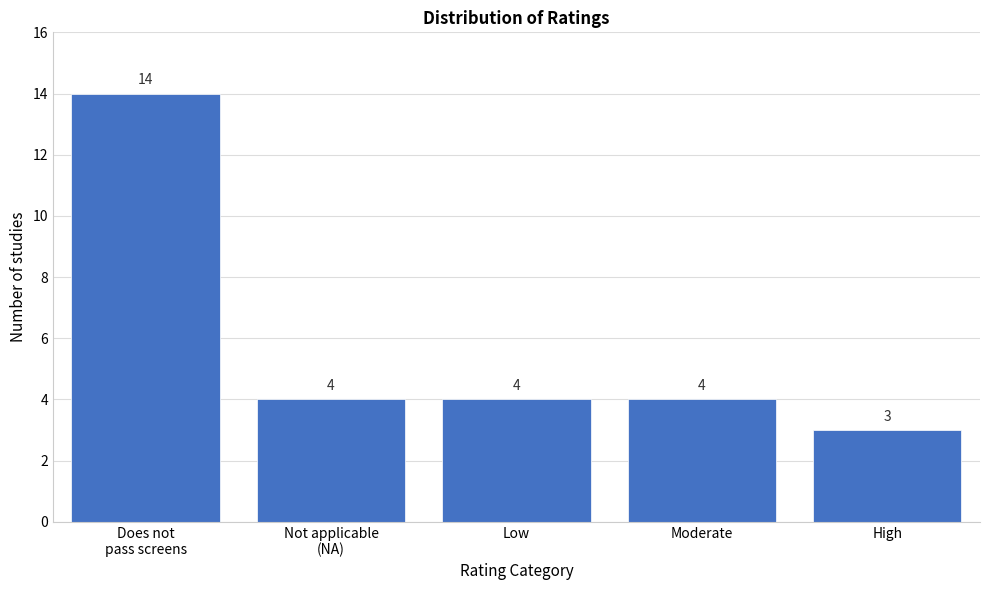

Reading left to right, list all the values displayed in this chart.

14	4	4	4	3